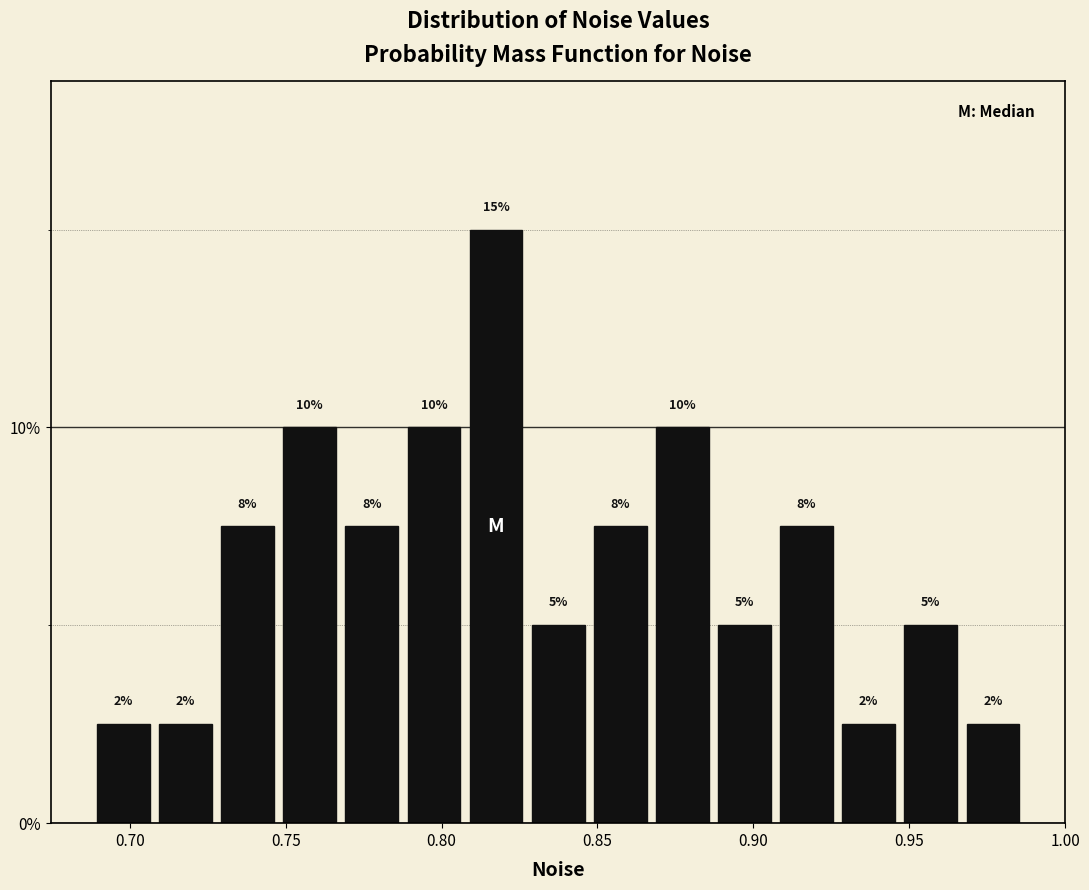

Read against the x-axis, roughly where is the centre of the tallest bar?

0.815